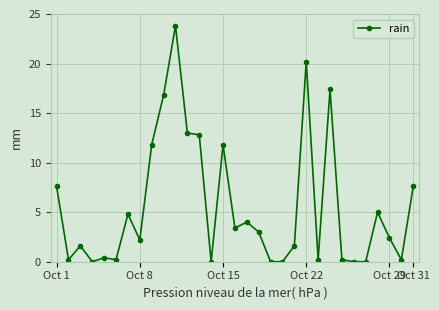

What is the value of the 31st point from the left?

7.6